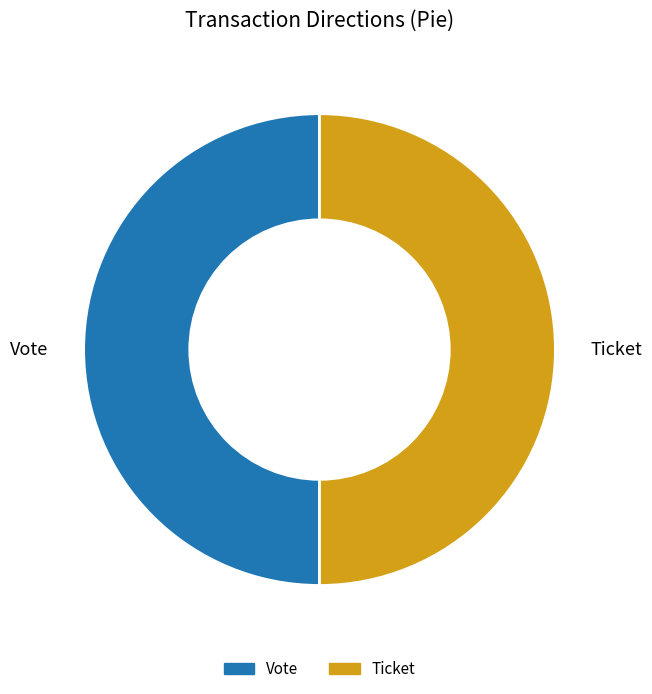

Combined, do Vote and Ticket account for over 50%?

Yes